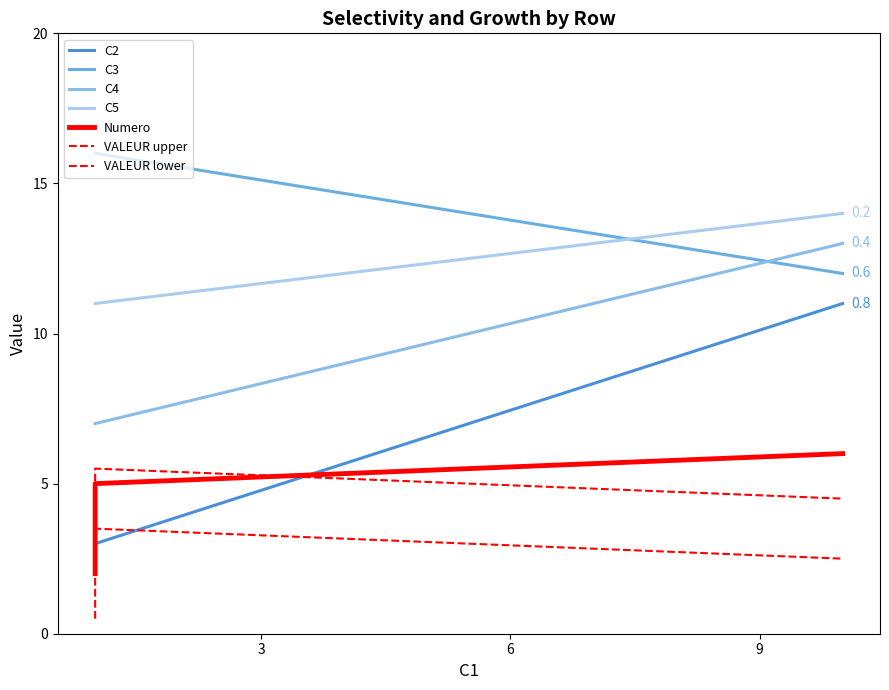

Does the chart have visible grid lines?

No